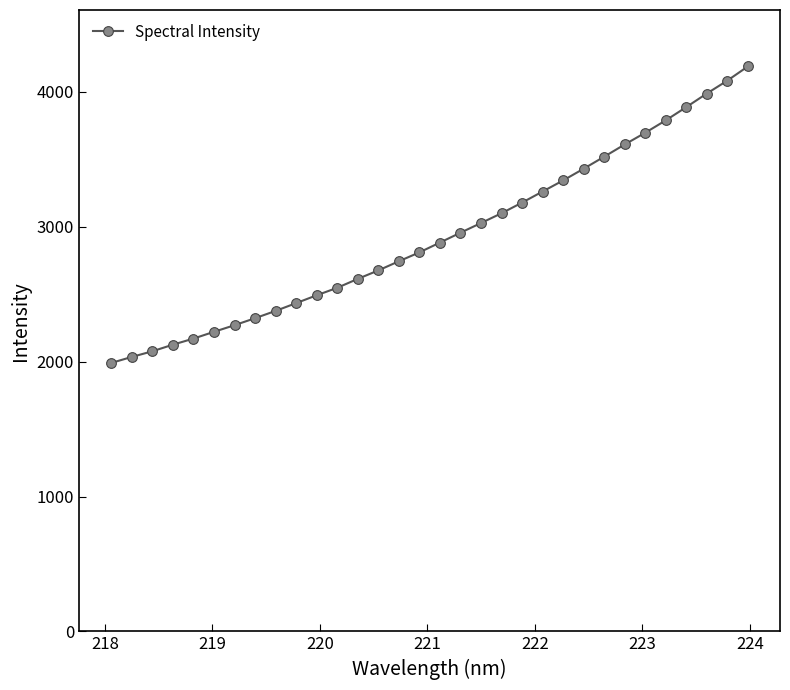

What is the value of the 31st point from the left?

4083.4